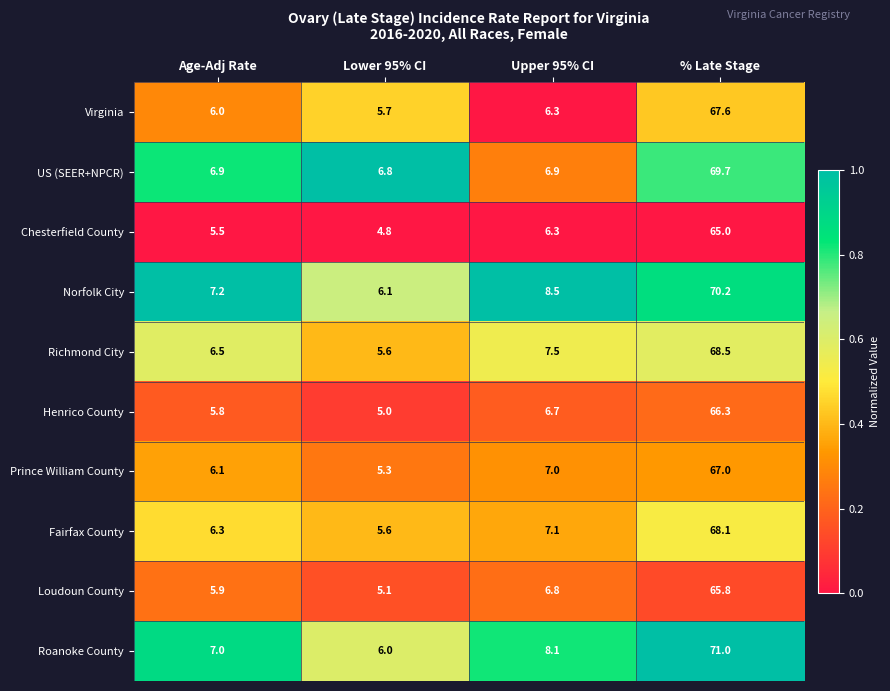

At % Late Stage, list the series in order from smallest to largest.

Chesterfield County, Loudoun County, Henrico County, Prince William County, Virginia, Fairfax County, Richmond City, US (SEER+NPCR), Norfolk City, Roanoke County